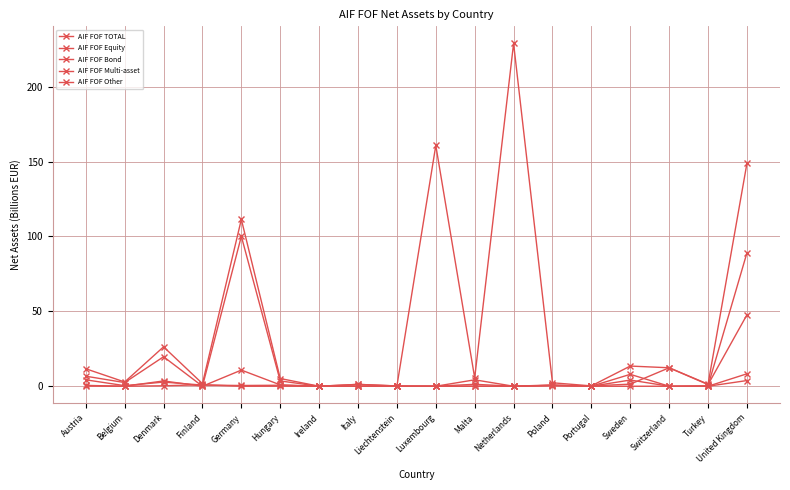

In AIF FOF Equity, how many points are lower than both neighbors (excluding endpoints)?

4